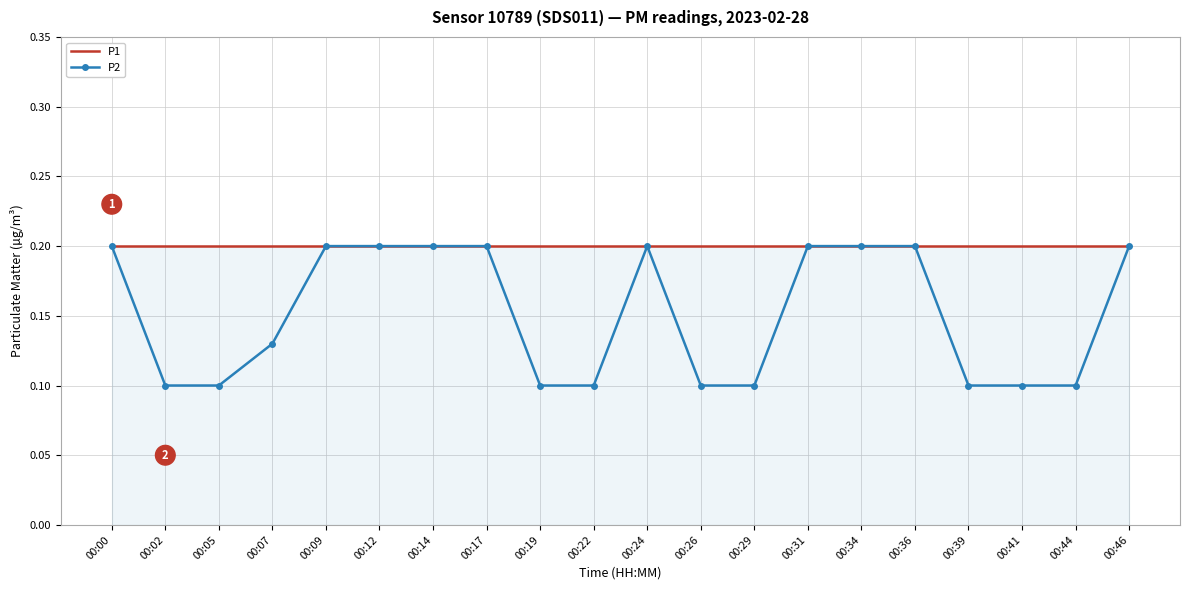

List the series in order of their overall mean, highest first.

P1, P2